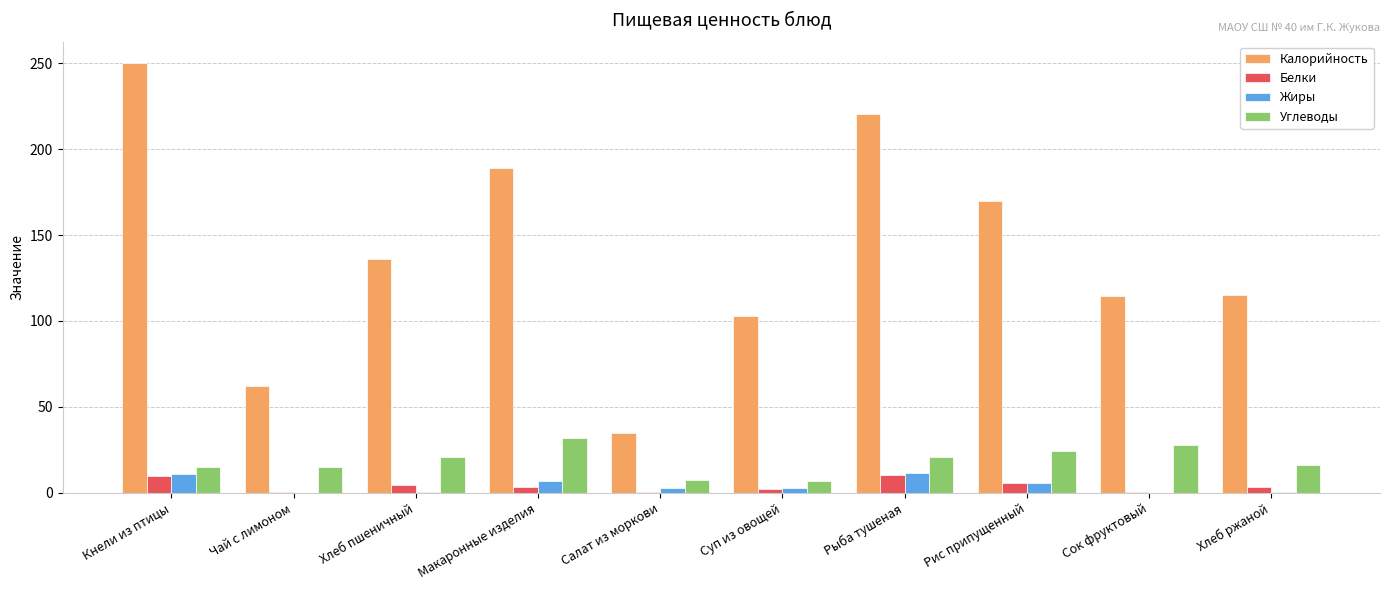

Does the chart contain stacked bars?

No